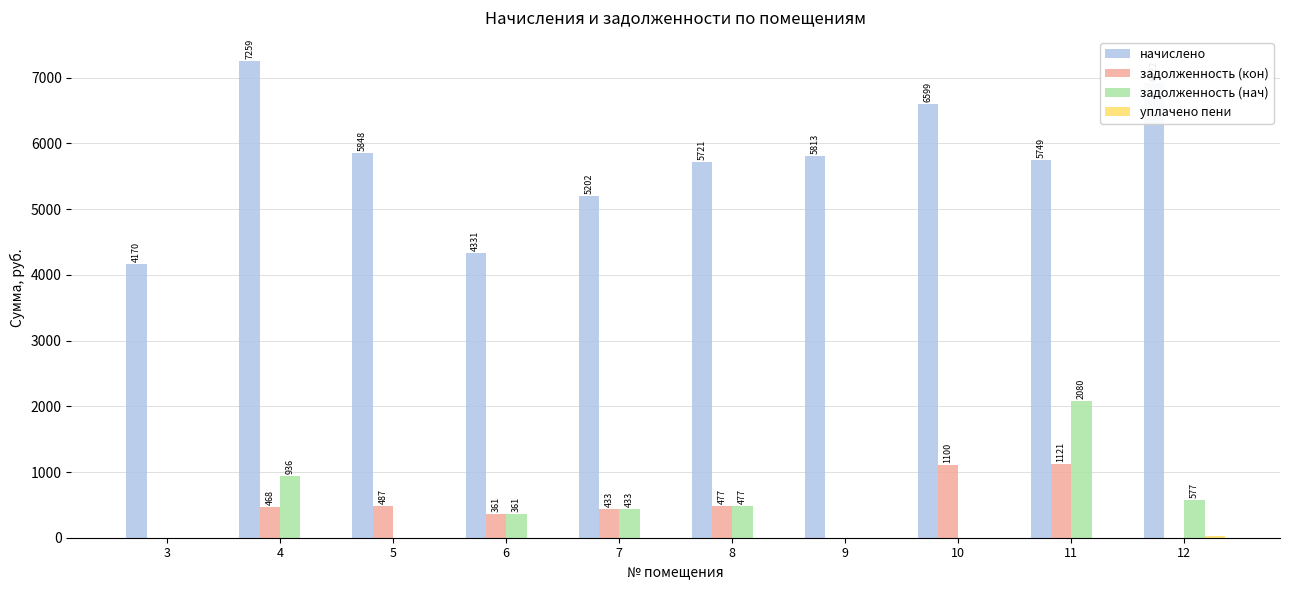

Are the bars grouped side by side (vs. stacked)?

Yes